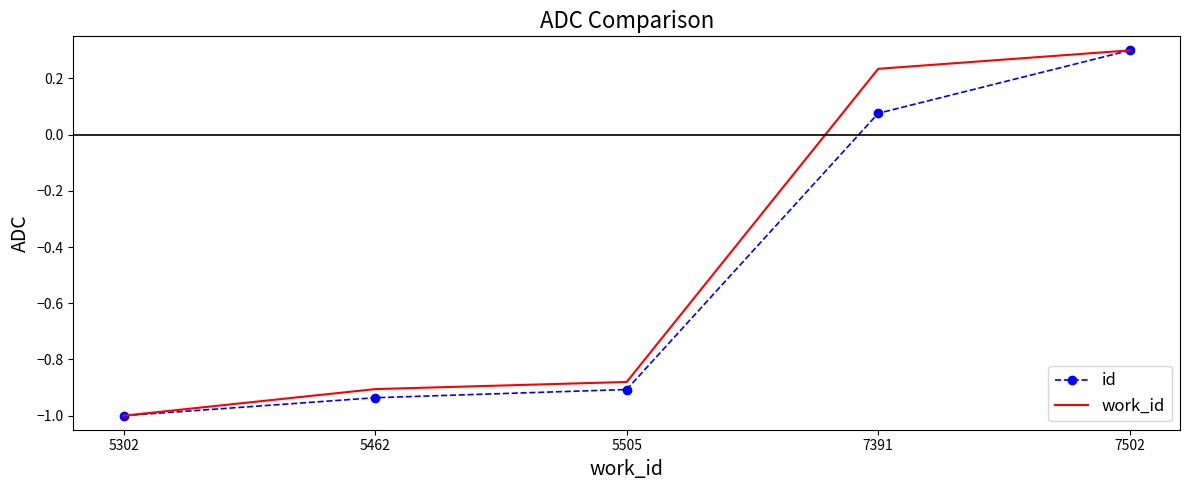

True or false: work_id has a value of -1.4 at 5462.

False